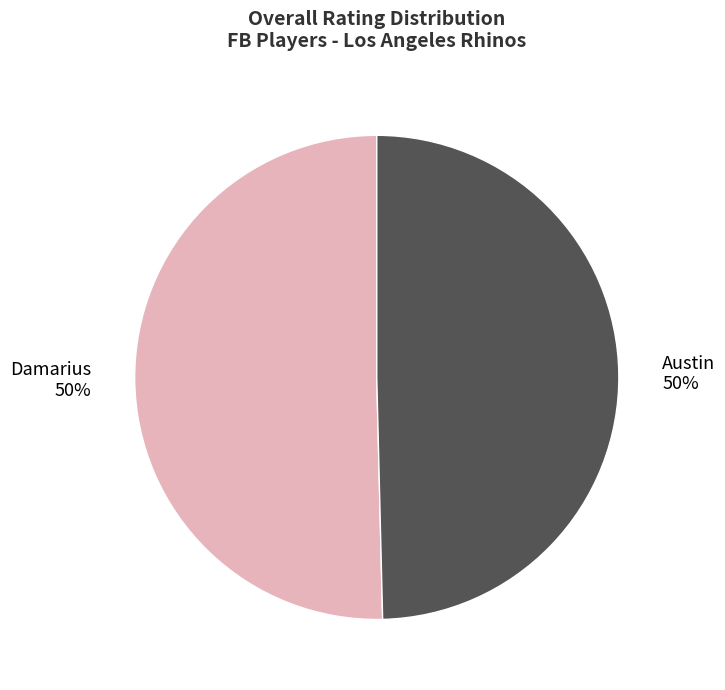

To the nearest percent, what portion does Damarius represent?

50%